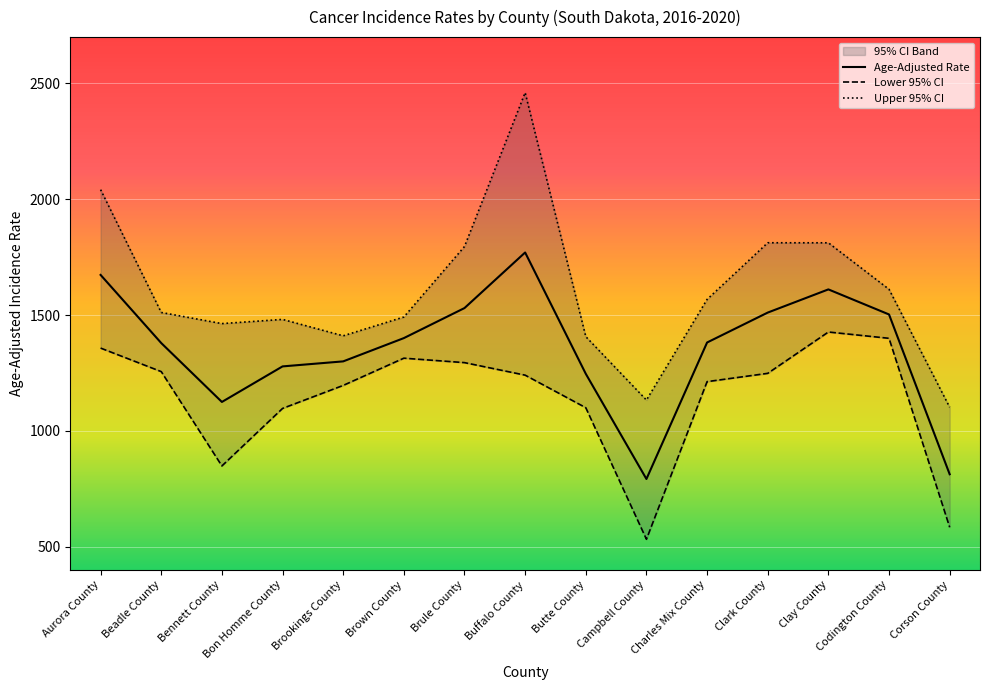

What is the smallest value displayed?

531.6